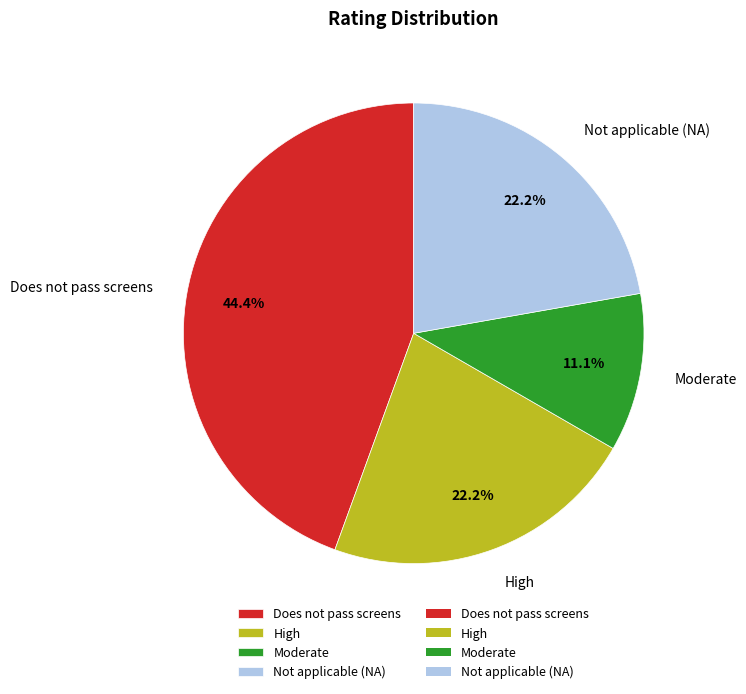

Which category has the smallest portion of the pie?

Moderate